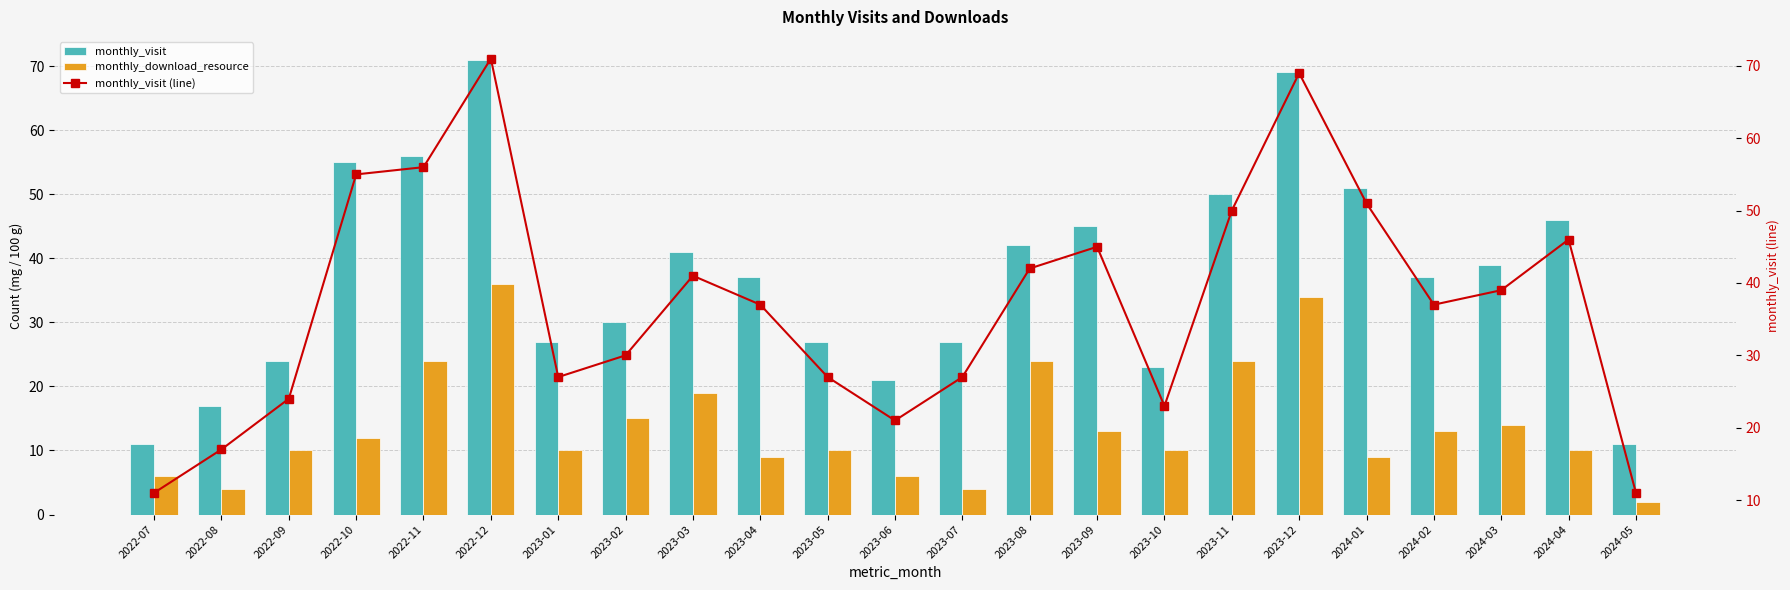

What is the sum of the monthly_download_resource values at 2022-10 and 2023-10?

22